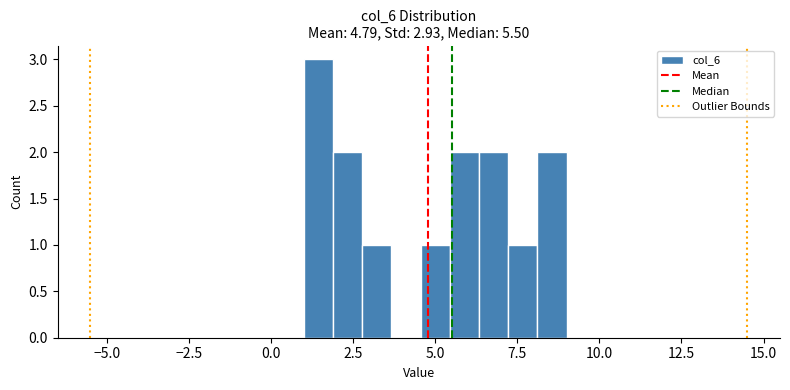

Around what value on the x-axis is the tallest bar? Give the approximate position of its centre, as read against the axis.

1.5